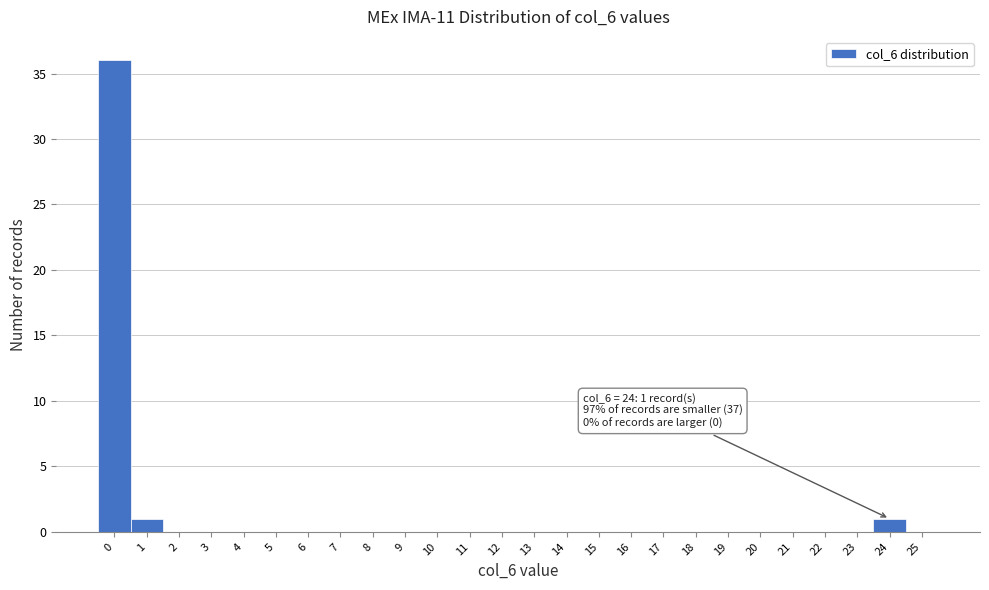

Reading left to right, what are all the values shown in this chart?

0=36	1=1	2=0	3=0	4=0	5=0	6=0	7=0	8=0	9=0	10=0	11=0	12=0	13=0	14=0	15=0	16=0	17=0	18=0	19=0	20=0	21=0	22=0	23=0	24=1	25=0